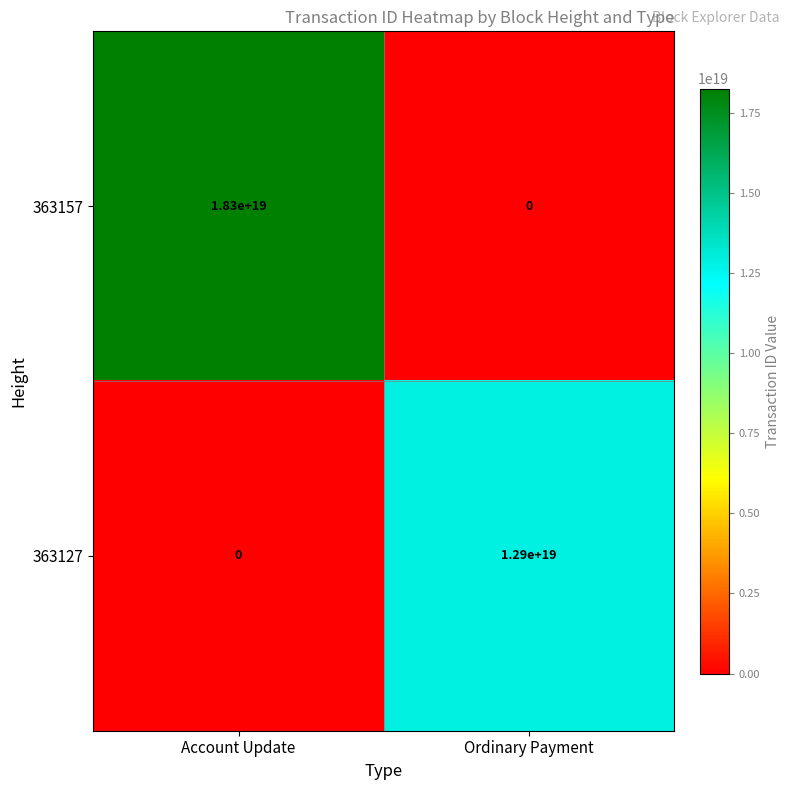

List the series in order of their peak value, lowest first.

363127, 363157